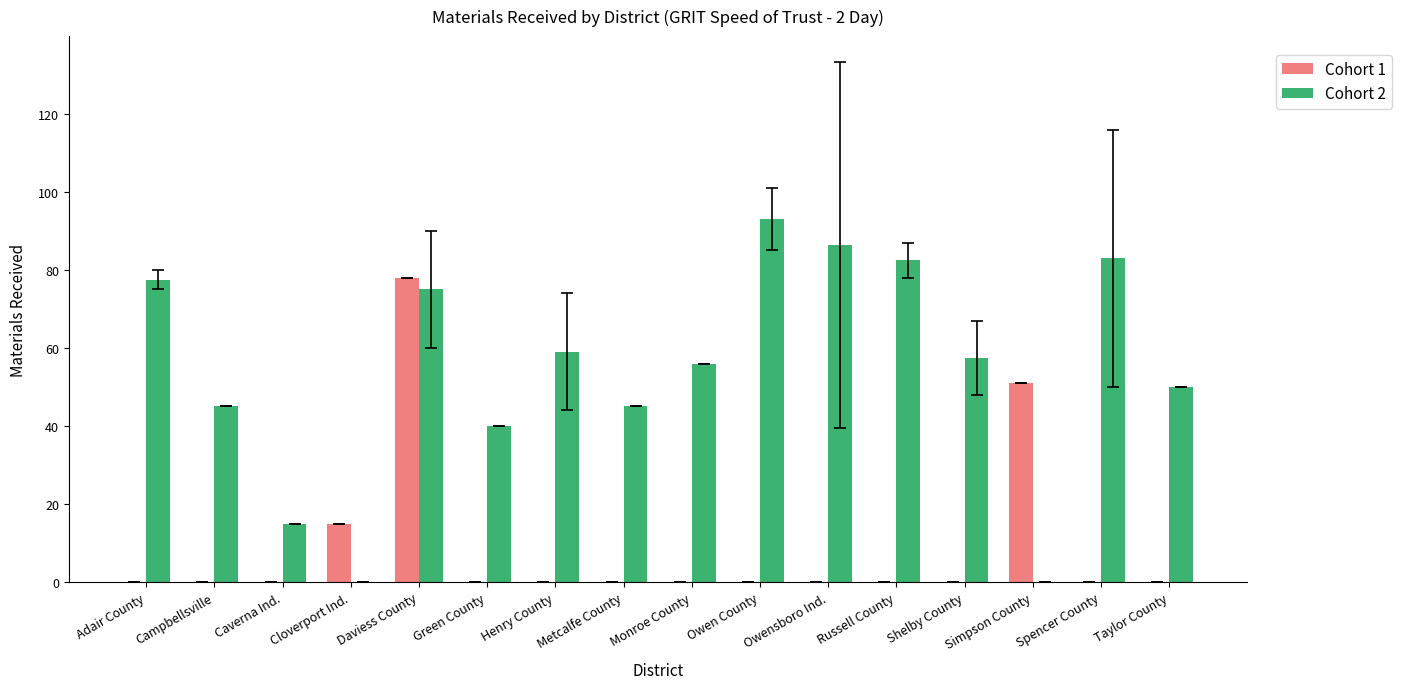

Which series has the largest total across all categories?

Cohort 2